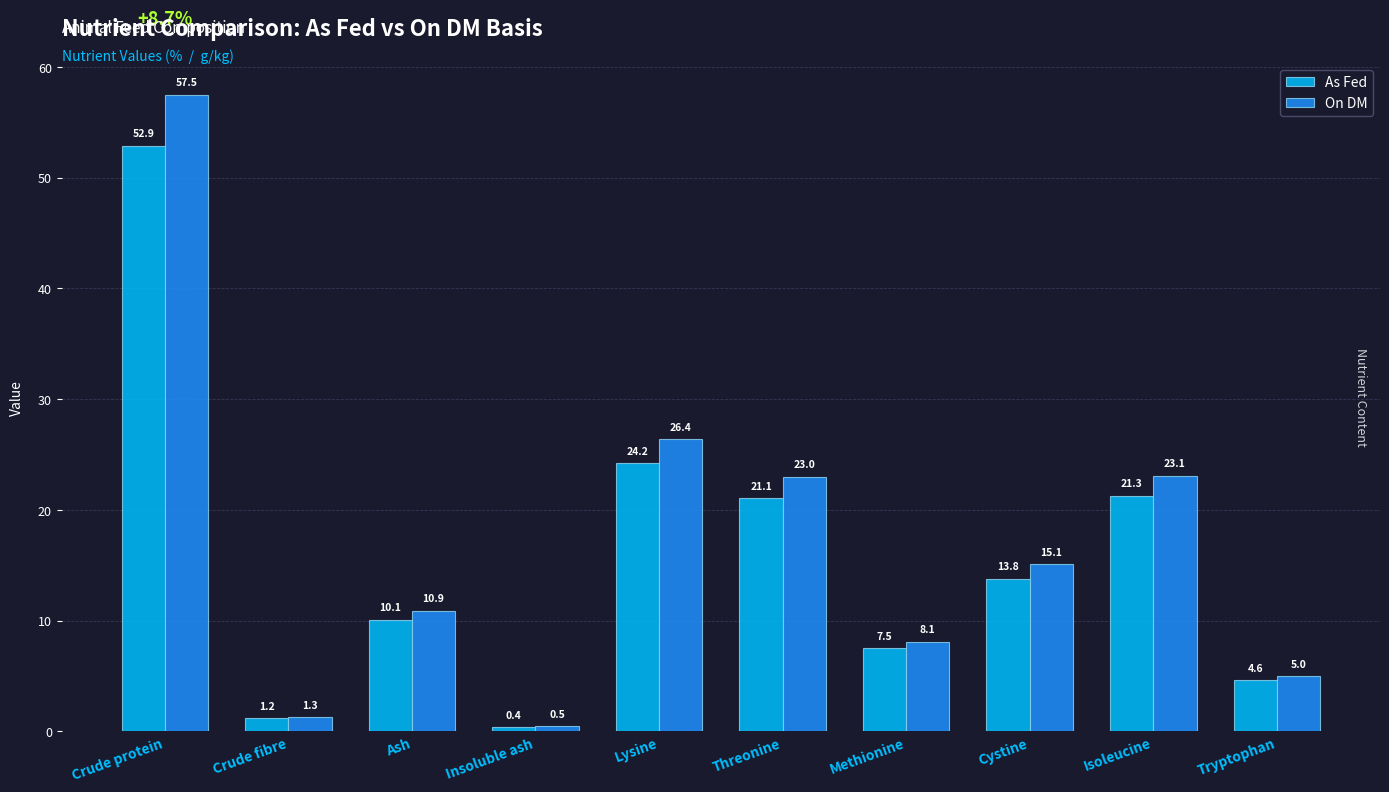

The value of As Fed at Crude protein is 52.9. True or false?

True